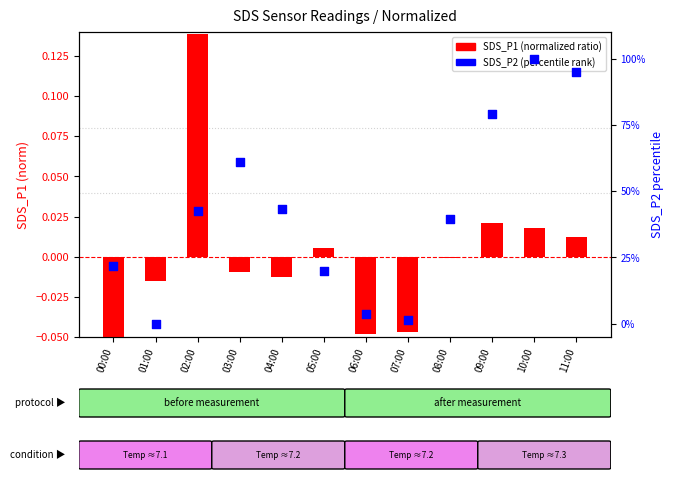

Which series has the widest spread of Y values?

SDS_P2 (%)